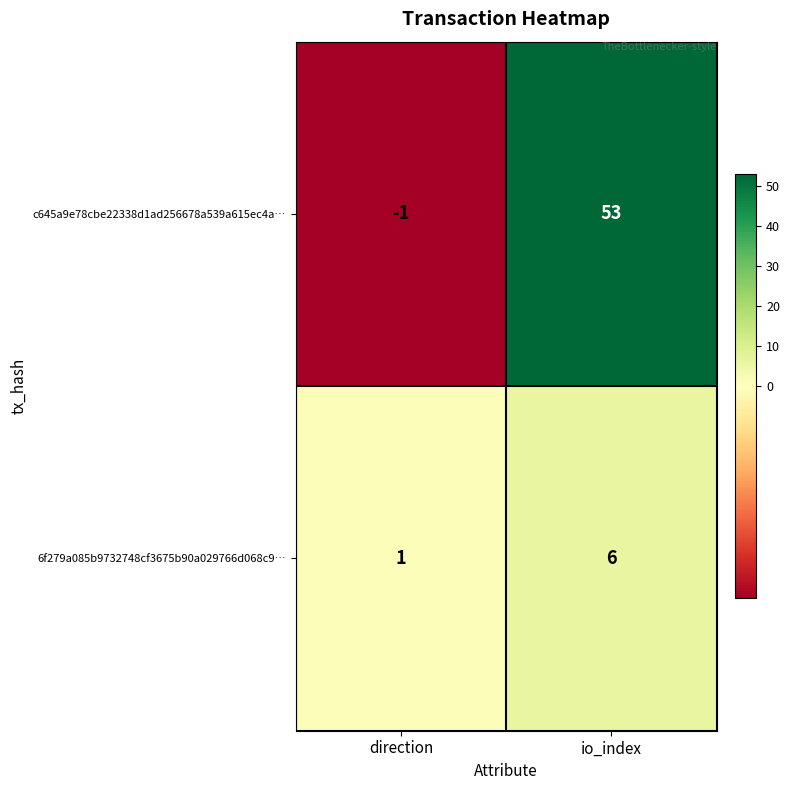

The c645a9e78cbe22338d1ad256678a539a615ec4a… series shows 76 at io_index. True or false?

False